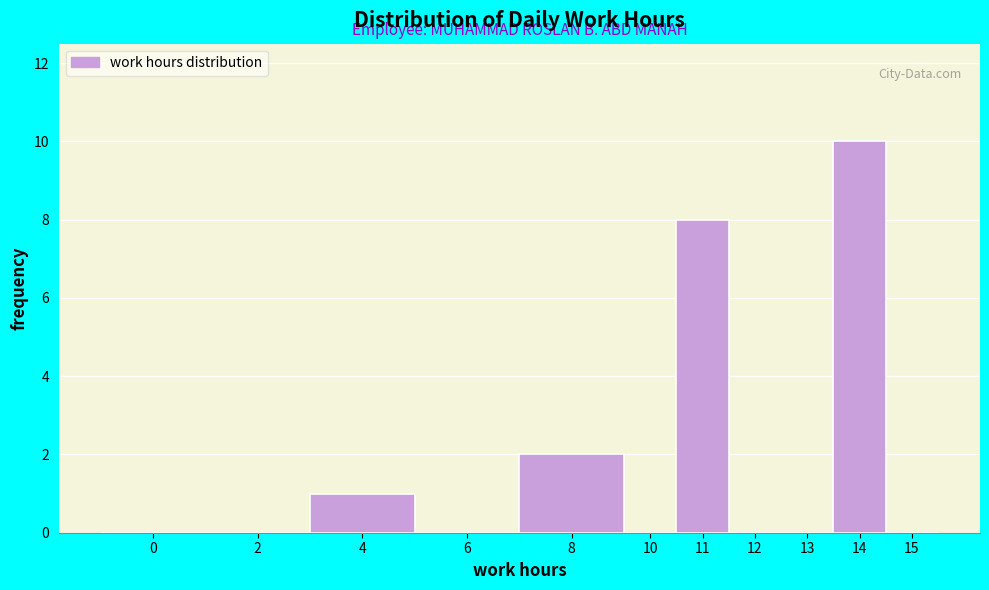

Reading right to left, list all the values displayed in this chart.

15=0	14=10	13=0	12=0	11=8	10=0	8=2	6=0	4=1	2=0	0=0